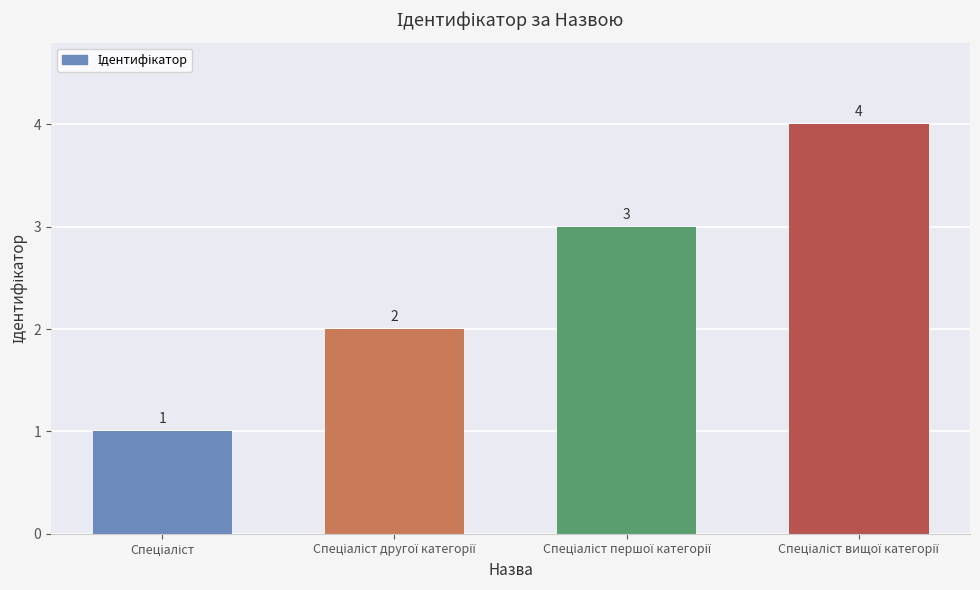

Count the values in the range 2 to 4.

3